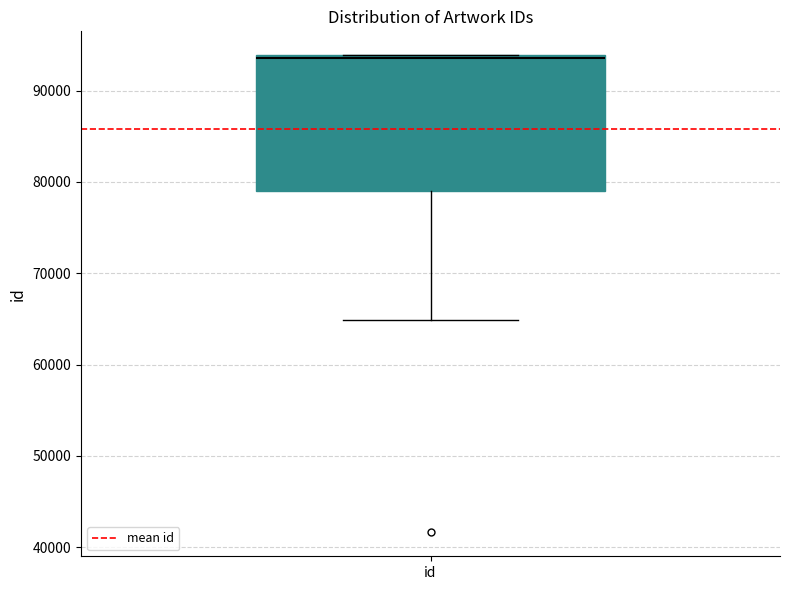

Transcribe this box plot: give where the median line is, the range the box spans, and where the two whiskers end, as read against the y-axis. The values are not printed on the chart, so give them approximately, as read against the axis.

median 94000, box 79000 to 94000, whiskers 65000 to 94000